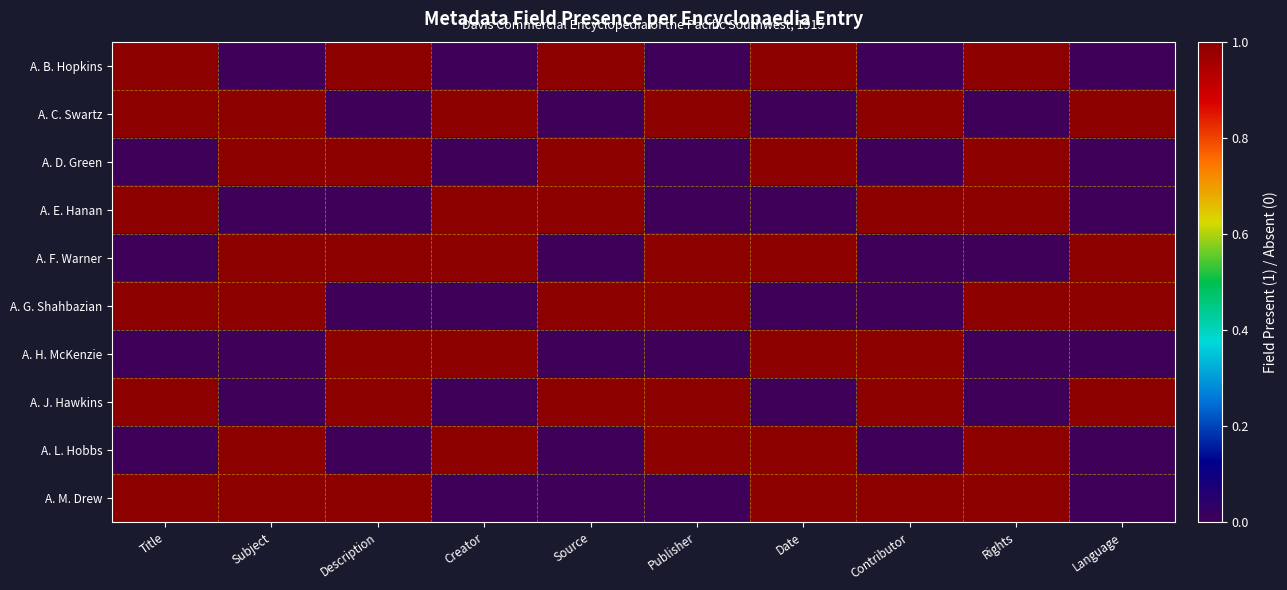

Between Publisher and Date, which series saw the biggest shift?

A. B. Hopkins